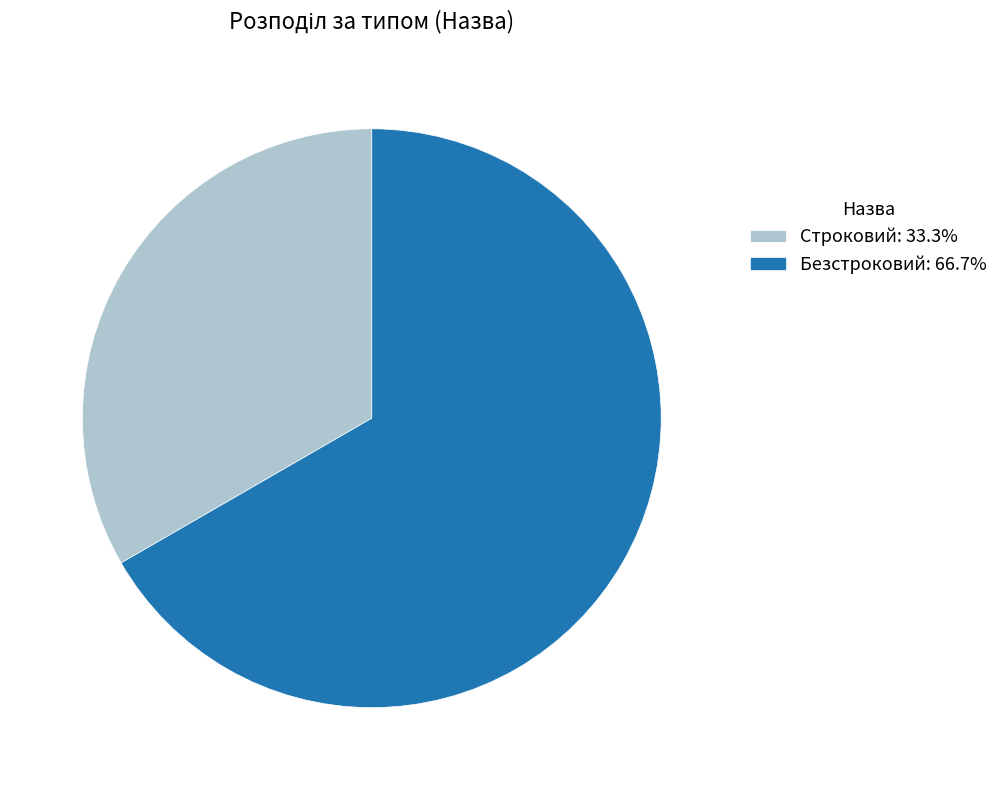

Is there a majority slice in this chart?

Yes